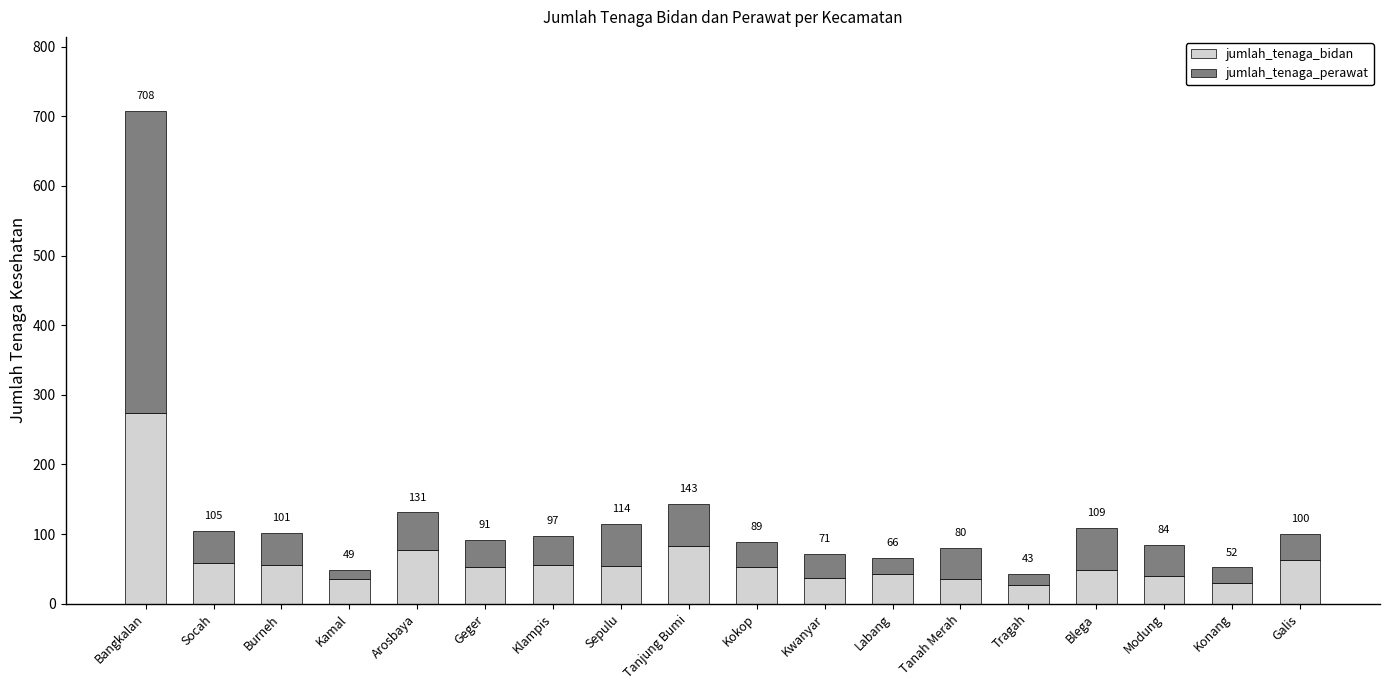

Does the chart contain stacked bars?

Yes